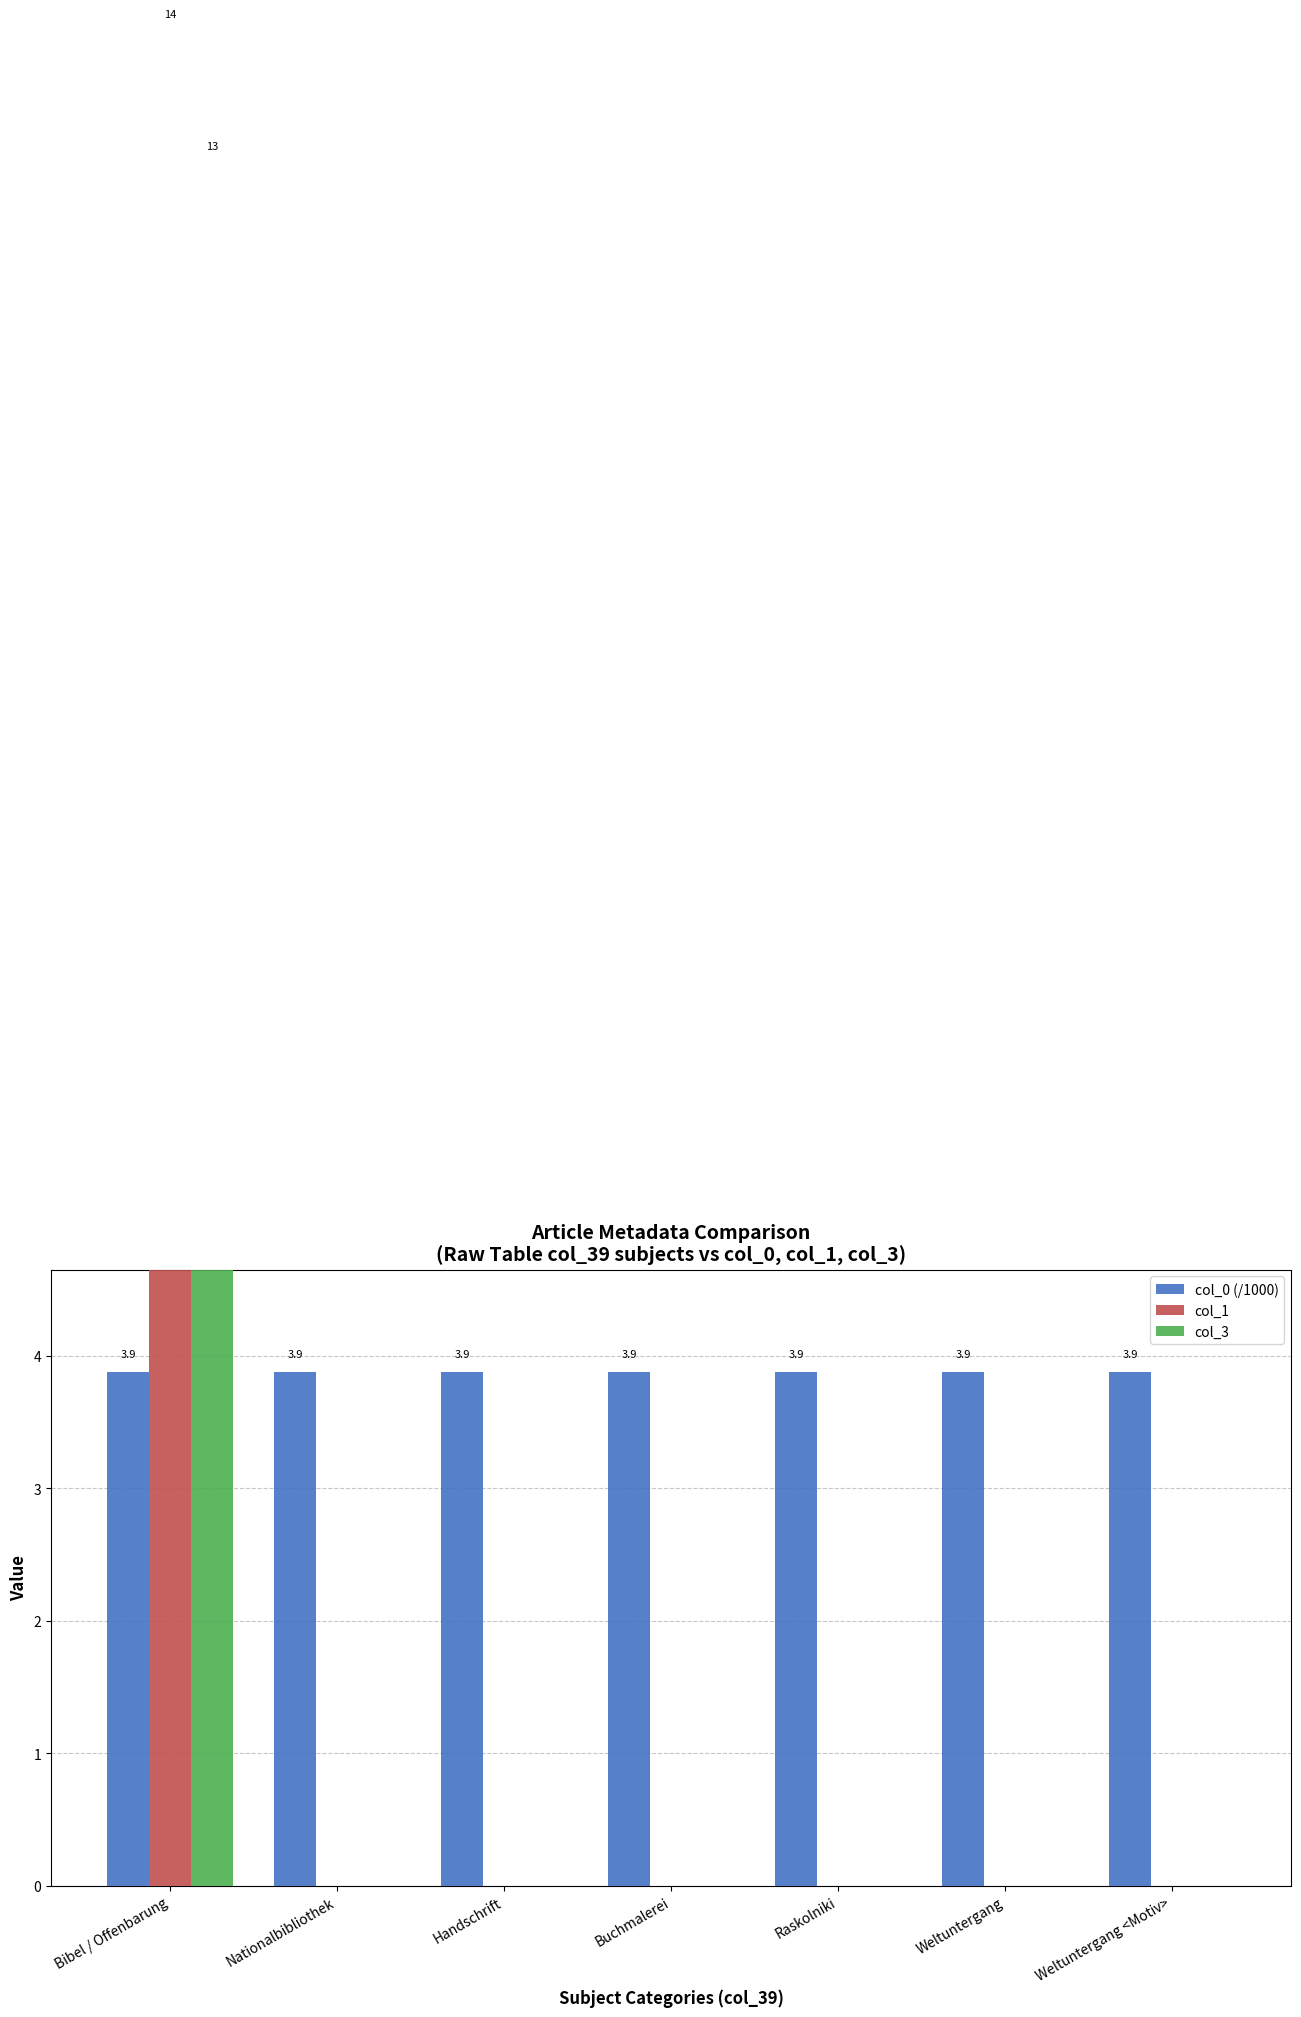

What value does the col_0 (/1000) series have at Raskolniki?

3.9